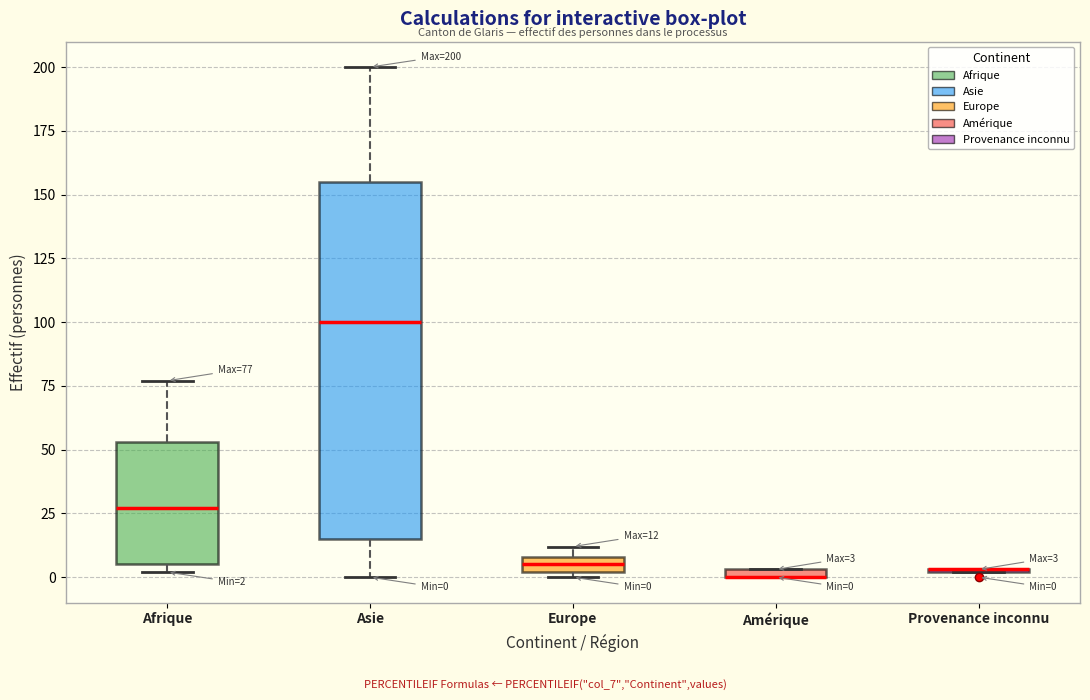

Which box is the tallest, from its lower edge to its upper edge?

Asie